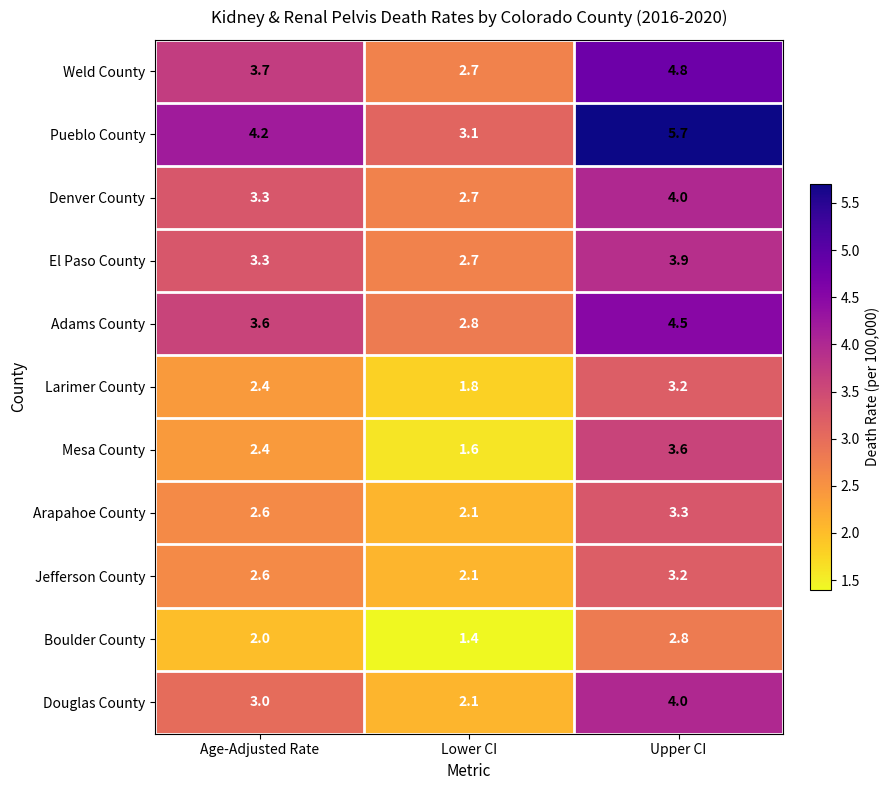

The value of Arapahoe County at Age-Adjusted Rate is 2.6. True or false?

True